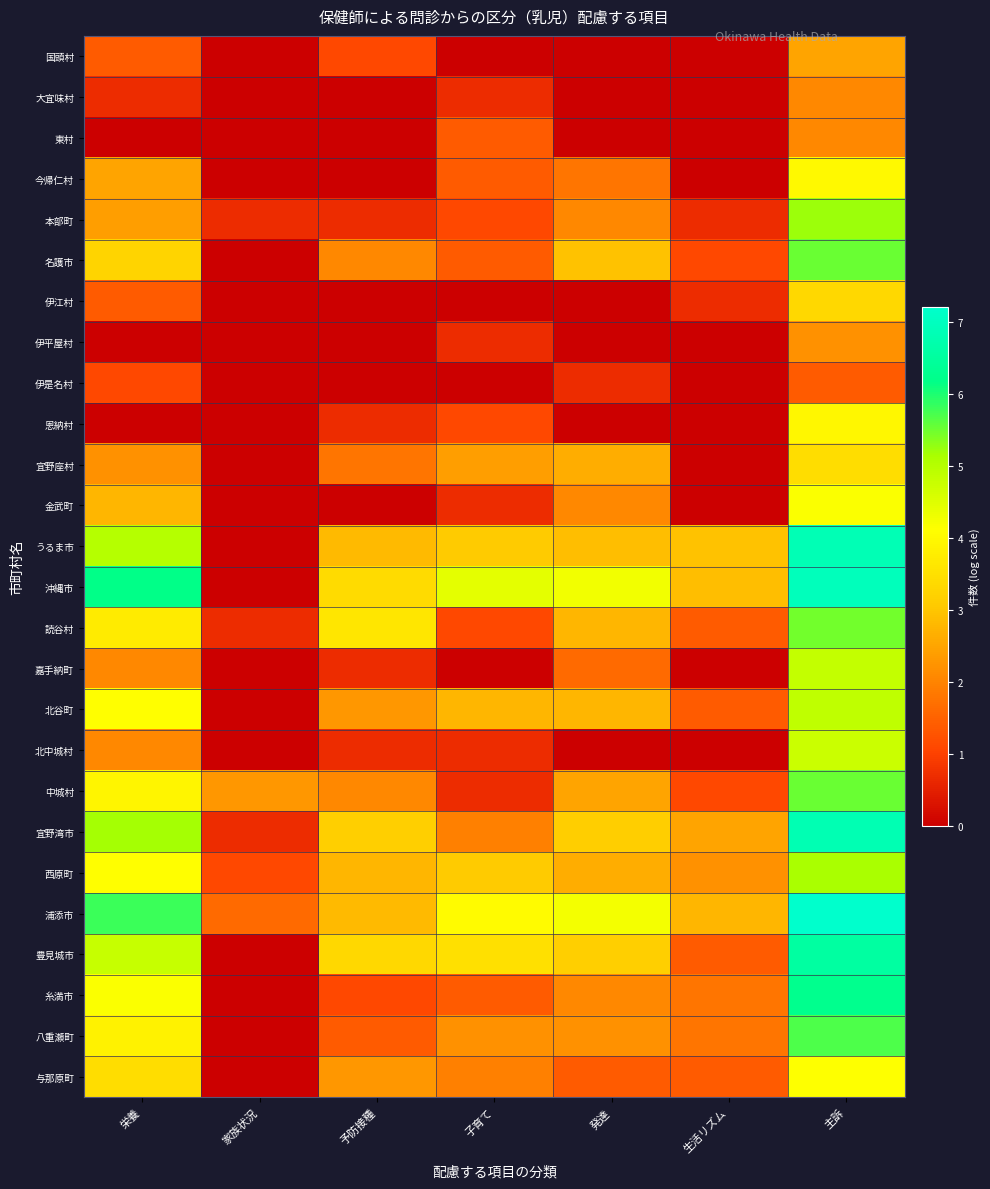

Which series has the largest total across all categories?

浦添市